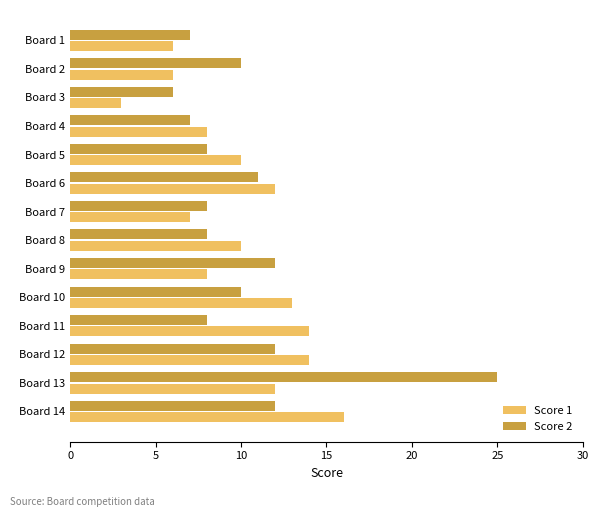

Rank the series by their maximum value, from lowest to highest.

Score 1, Score 2